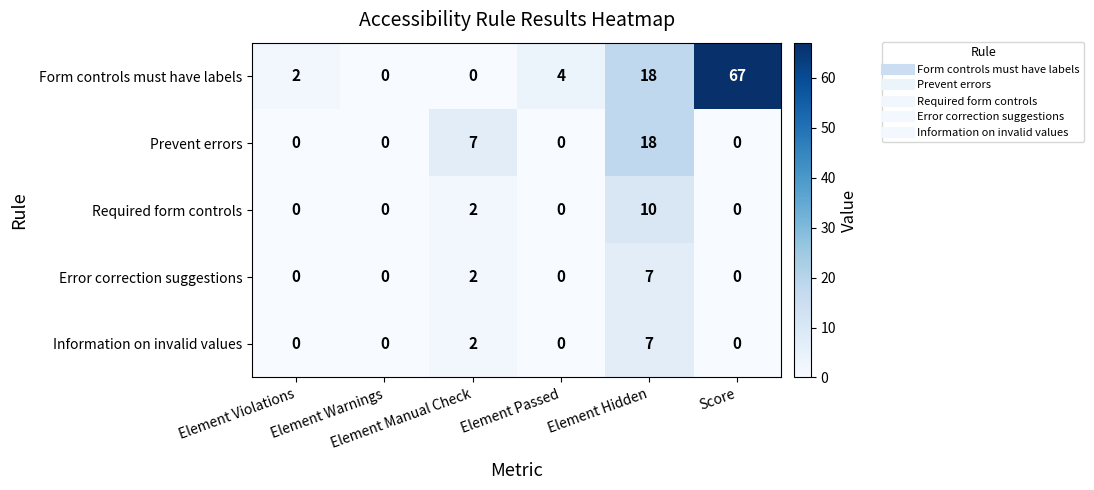

Count the number of data series in this chart.

5